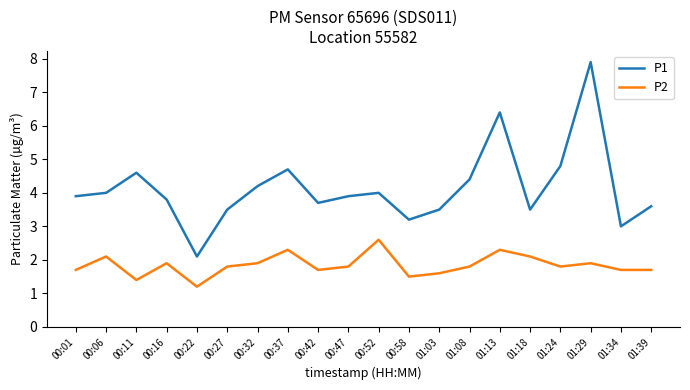

Is it true that P1 equals 2.2 at 01:03?

False